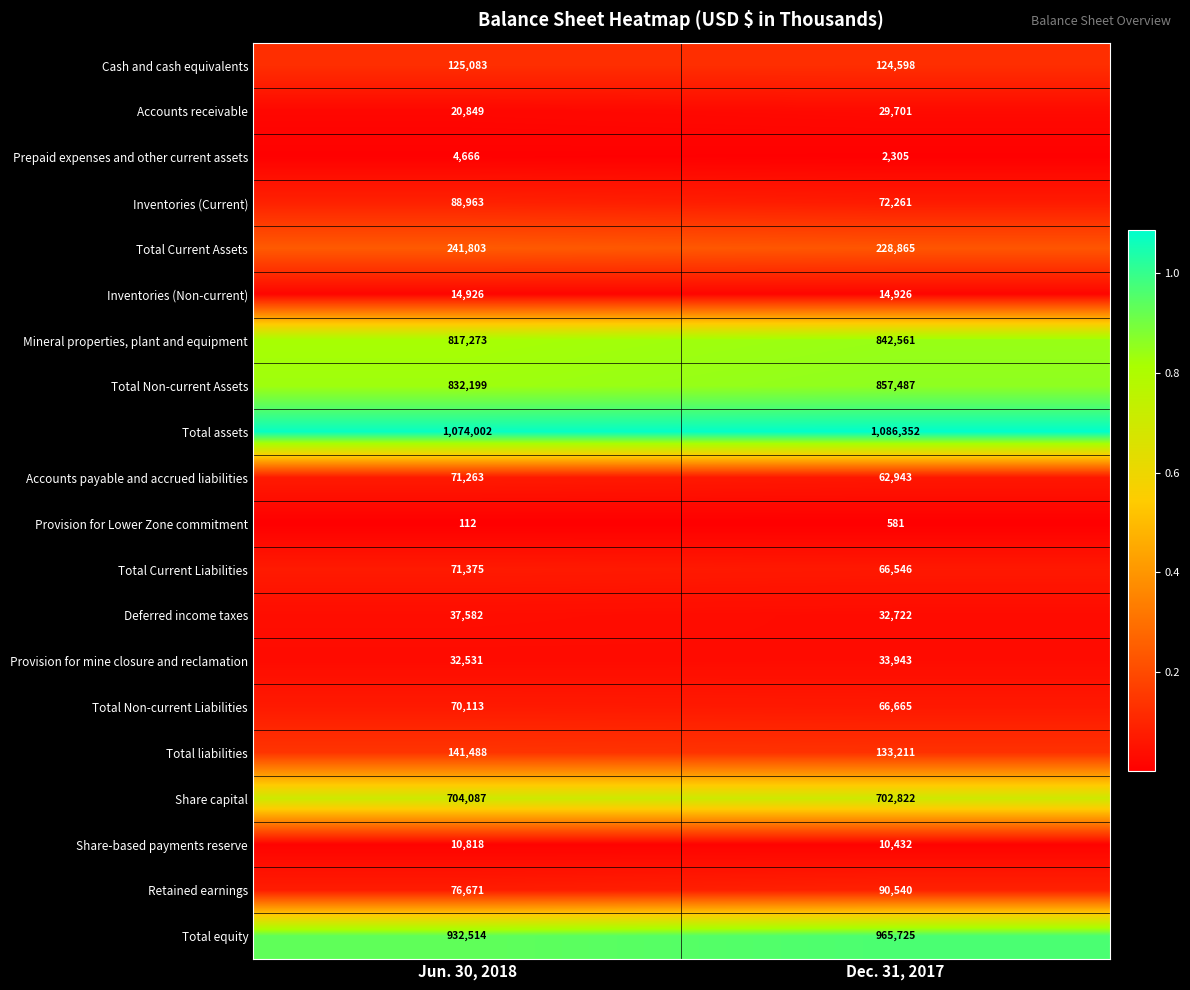

What value does the Inventories (Non-current) series have at Dec. 31, 2017?

14926